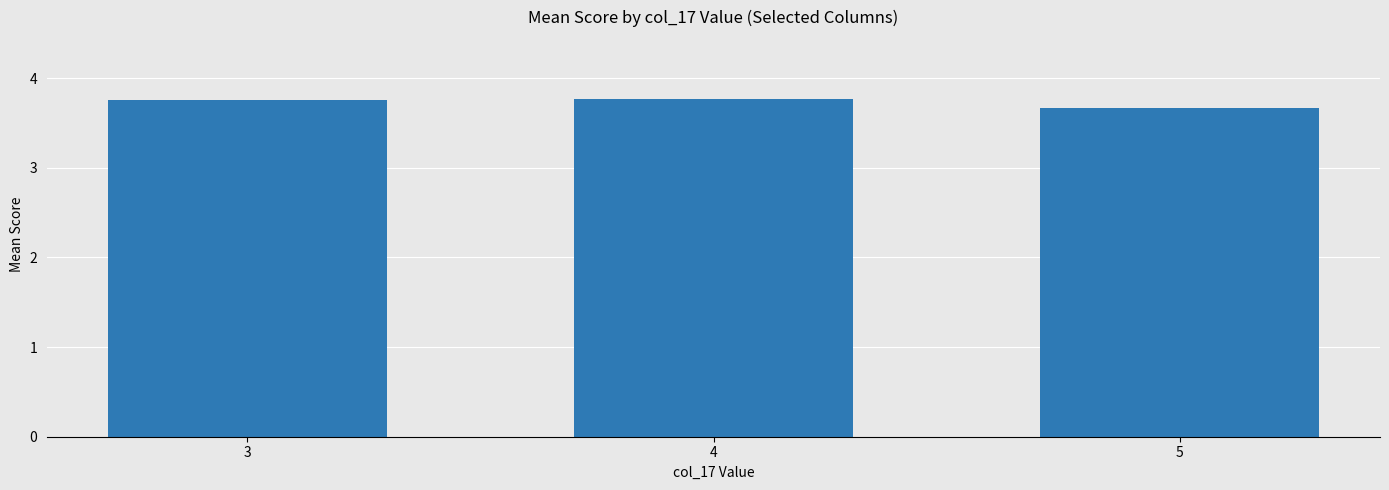

Reading right to left, what are all the values shown in this chart?

3.7	3.8	3.8